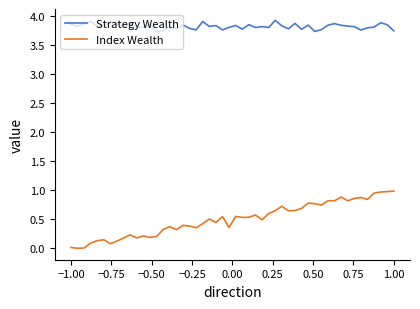

Which series has the largest total across all categories?

Strategy Wealth